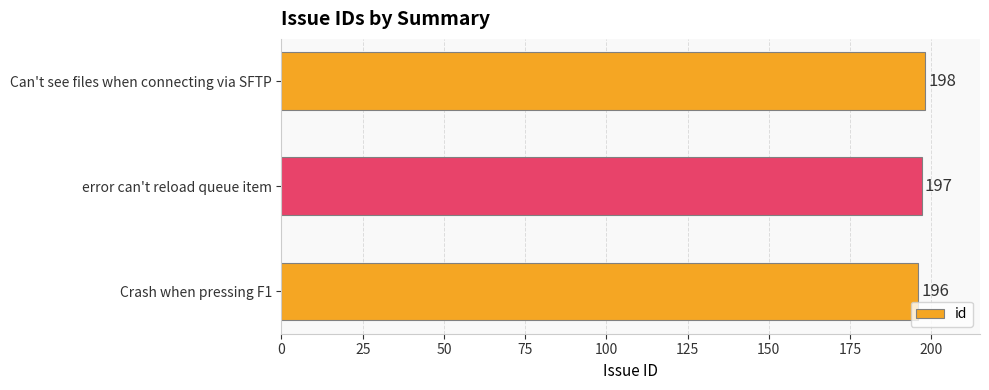

Reading top to bottom, extract all data points from this chart.

Can't see files when connecting via SFTP=198	error can't reload queue item=197	Crash when pressing F1=196